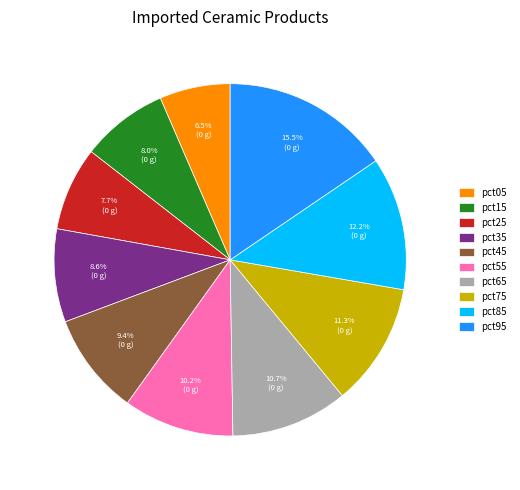

Is there a majority slice in this chart?

No